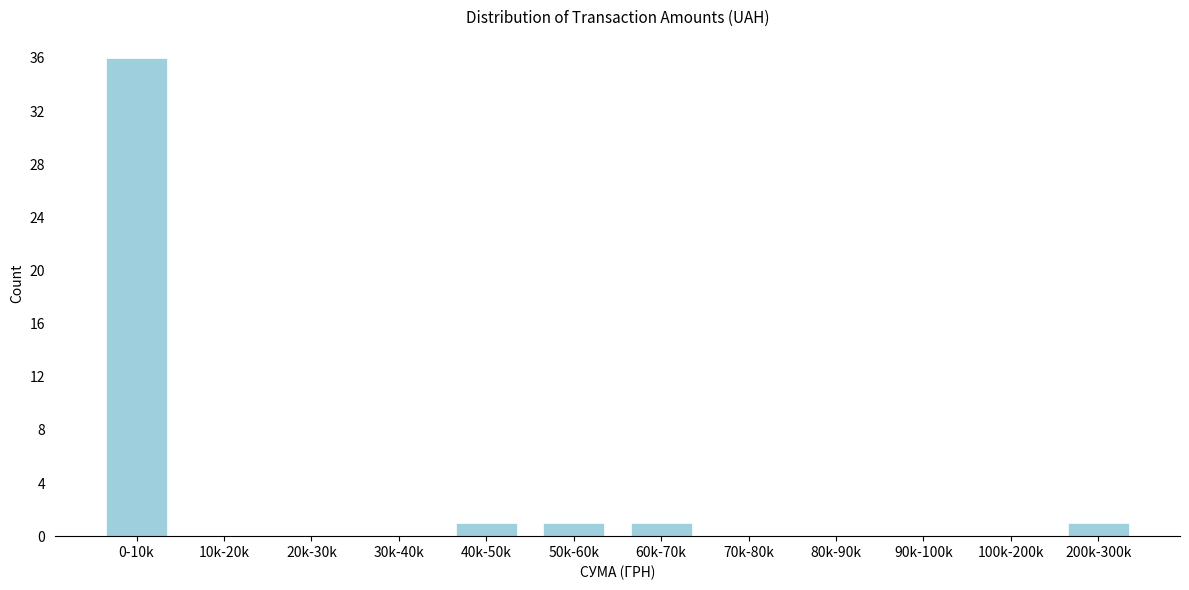

Reading left to right, list all the values displayed in this chart.

0-10k=36	10k-20k=0	20k-30k=0	30k-40k=0	40k-50k=1	50k-60k=1	60k-70k=1	70k-80k=0	80k-90k=0	90k-100k=0	100k-200k=0	200k-300k=1